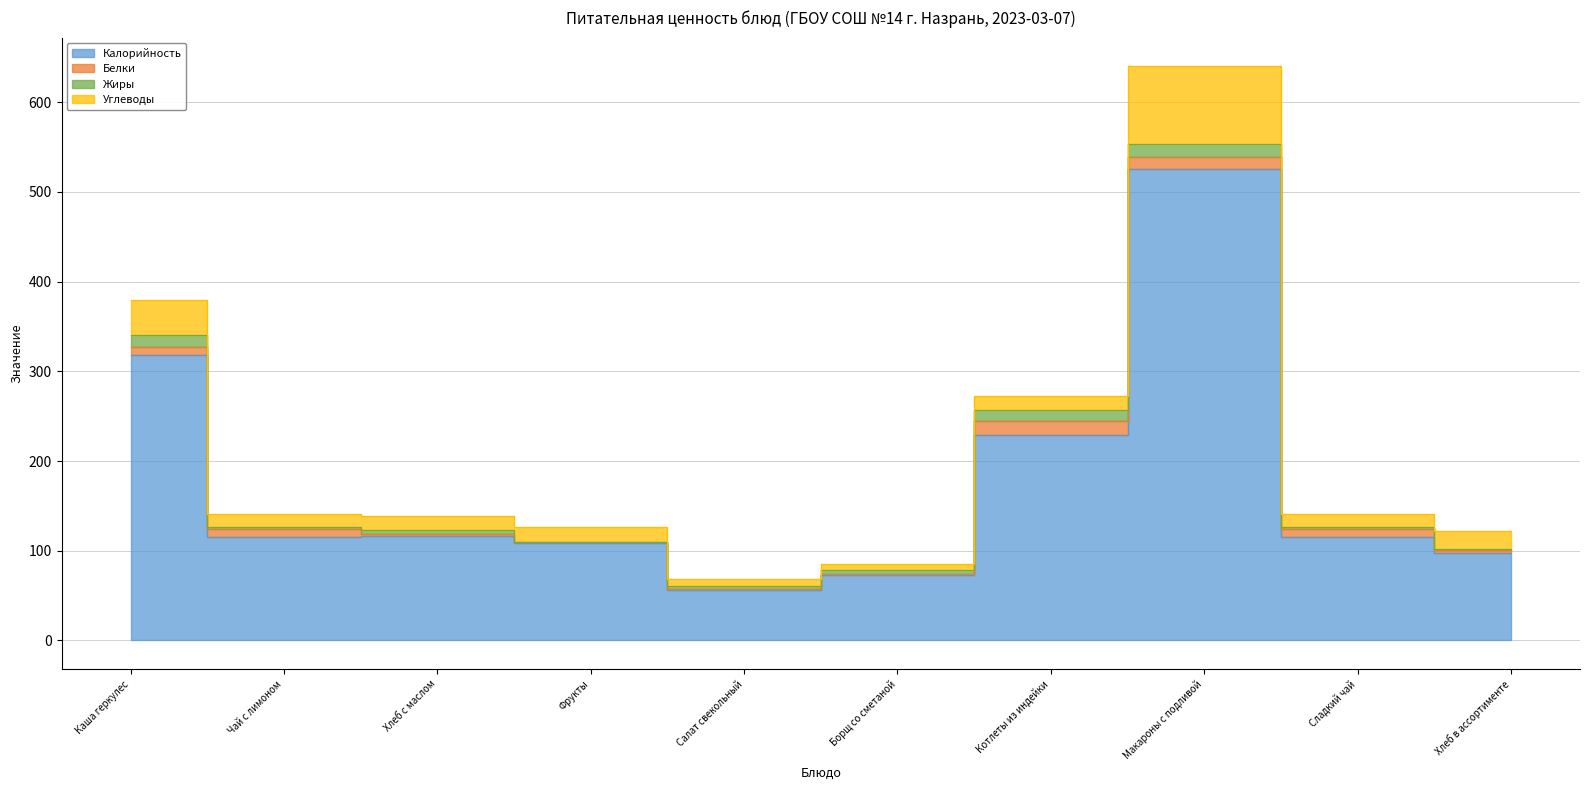

True or false: Калорийность has a value of 116.0 at Хлеб с маслом.

True